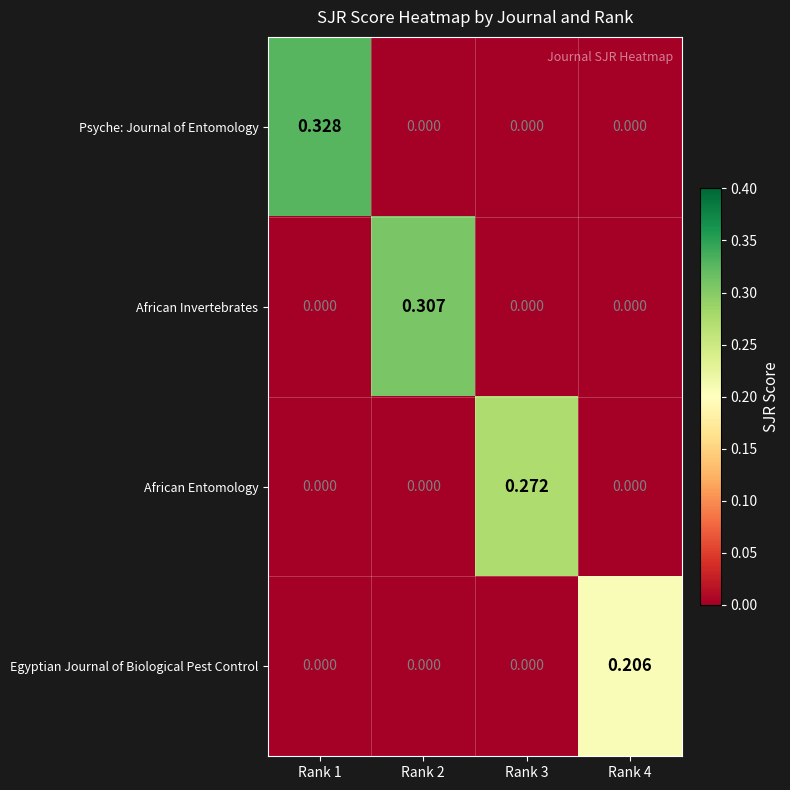

Which series has the largest total across all categories?

Psyche: Journal of Entomology